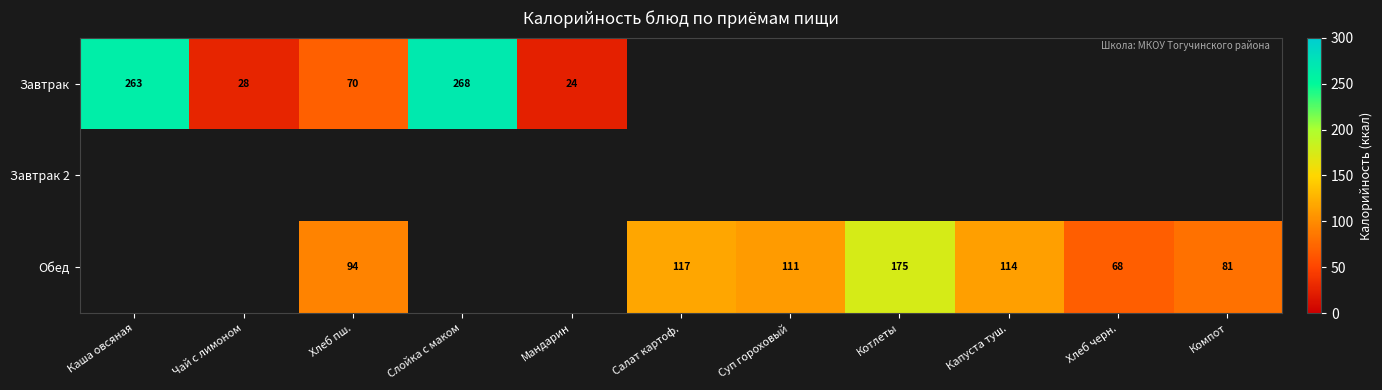

The value of Обед at Суп гороховый is 148. True or false?

False